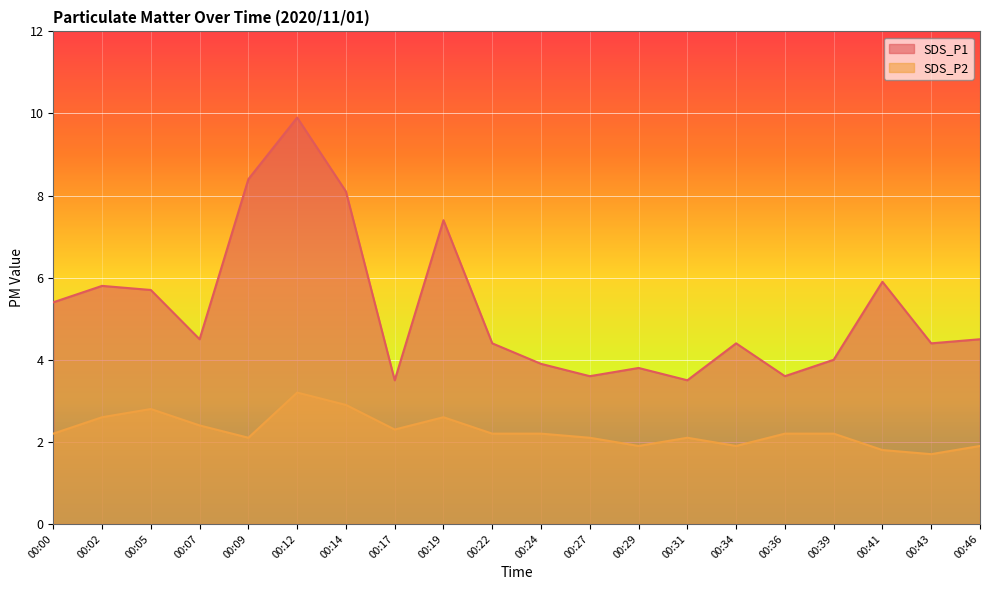

What is the difference between the second highest and second lowest values in the SDS_P2 series?

1.1